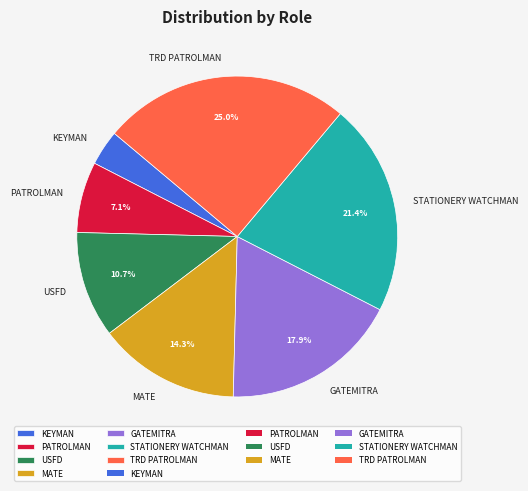

How many segments does this pie chart have?

7